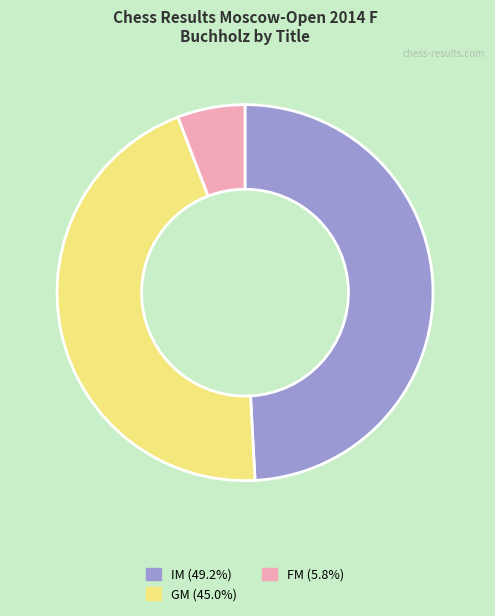

Is FM (5.8%) the majority of the pie?

No